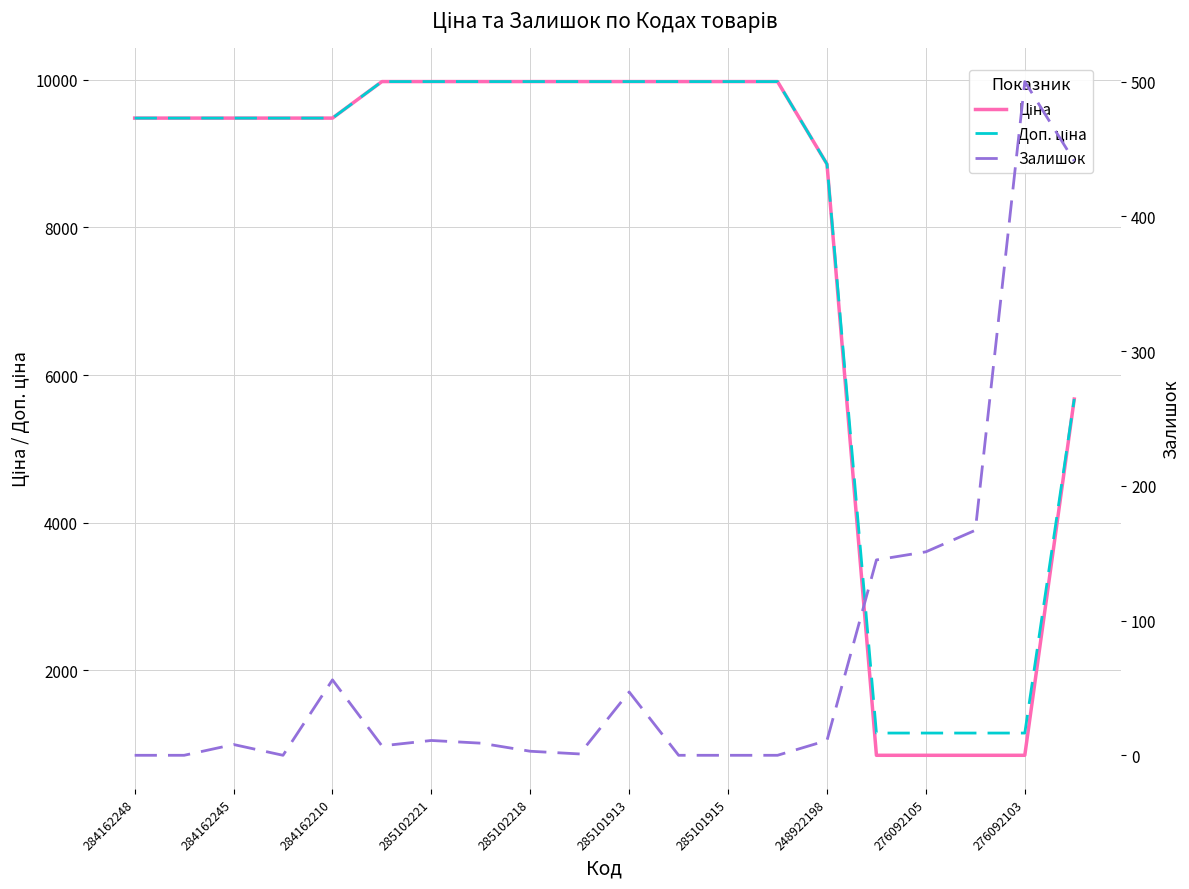

Reading right to left, what are all the values shown in this chart?

Ціна: 5673.8	848.4	848.4	848.4	848.4	8856.7	9975.0	9975.0	9975.0	9975.0	9975.0	9975.0	9975.0	9975.0	9975.0	9480.1	9480.1	9480.1	9480.1	9480.1
Доп. ціна: 5673.8	1149.7	1149.7	1149.7	1149.7	8856.7	9975.0	9975.0	9975.0	9975.0	9975.0	9975.0	9975.0	9975.0	9975.0	9480.1	9480.1	9480.1	9480.1	9480.1
Залишок: 441.0	500.0	167.0	151.0	145.0	11.0	0.0	0.0	0.0	47.0	1.0	3.0	9.0	11.0	7.0	56.0	0.0	8.0	0.0	0.0